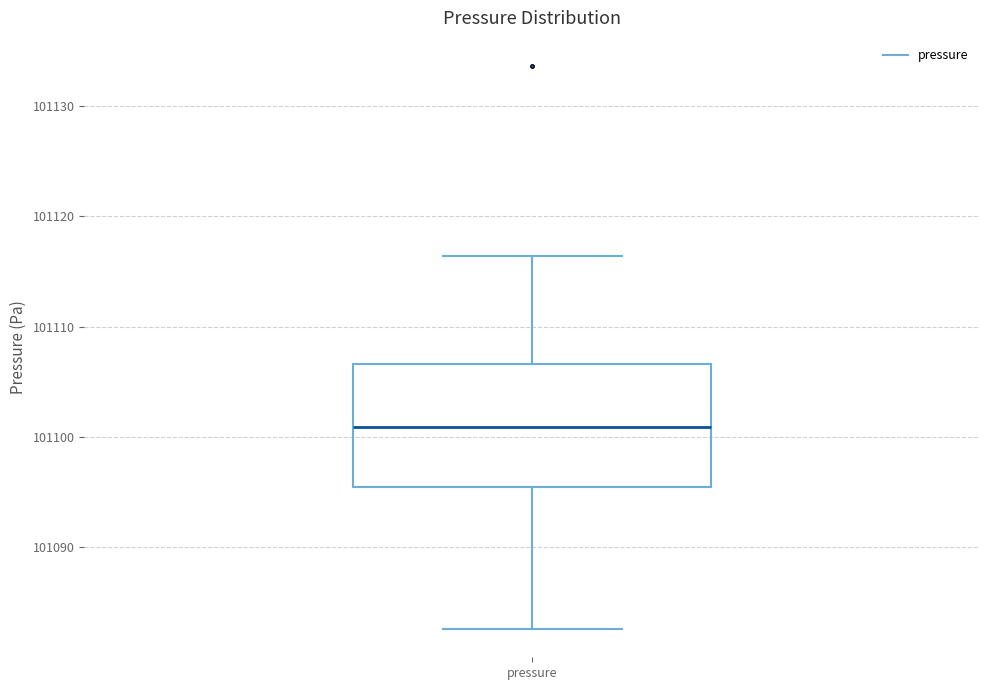

Where does the upper whisker of the box for pressure end on the y-axis? The values are not printed on the chart, so give them approximately, as read against the axis.

101116